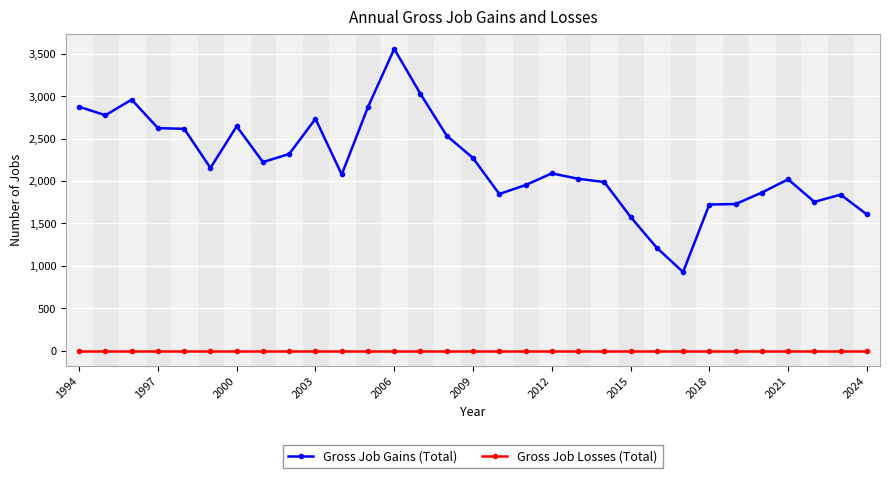

True or false: Gross Job Losses (Total) and Gross Job Gains (Total) cross at least once.

False